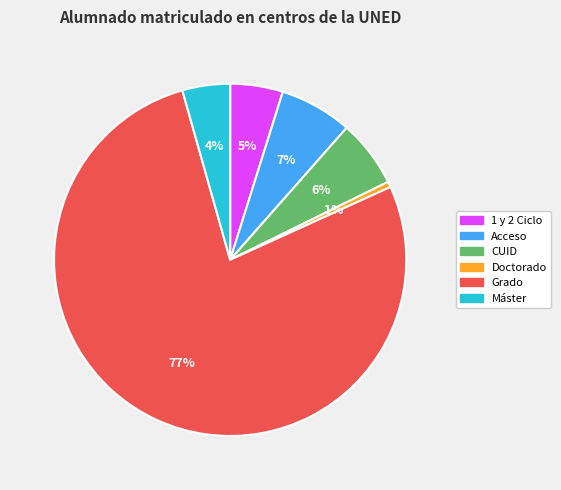

Is it true that CUID is 6% of the pie?

True